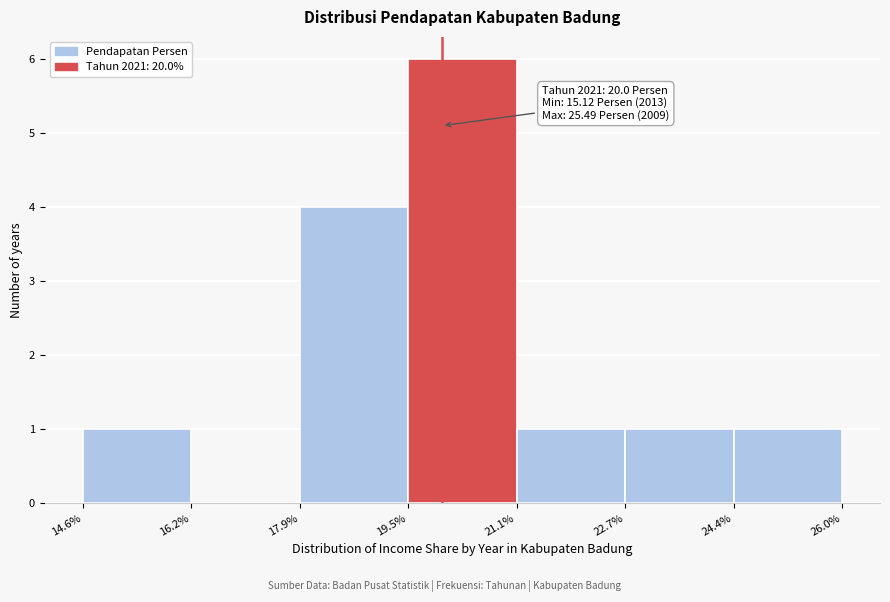

Which range on the x-axis has the tallest bar?

19.5% to 21.1%